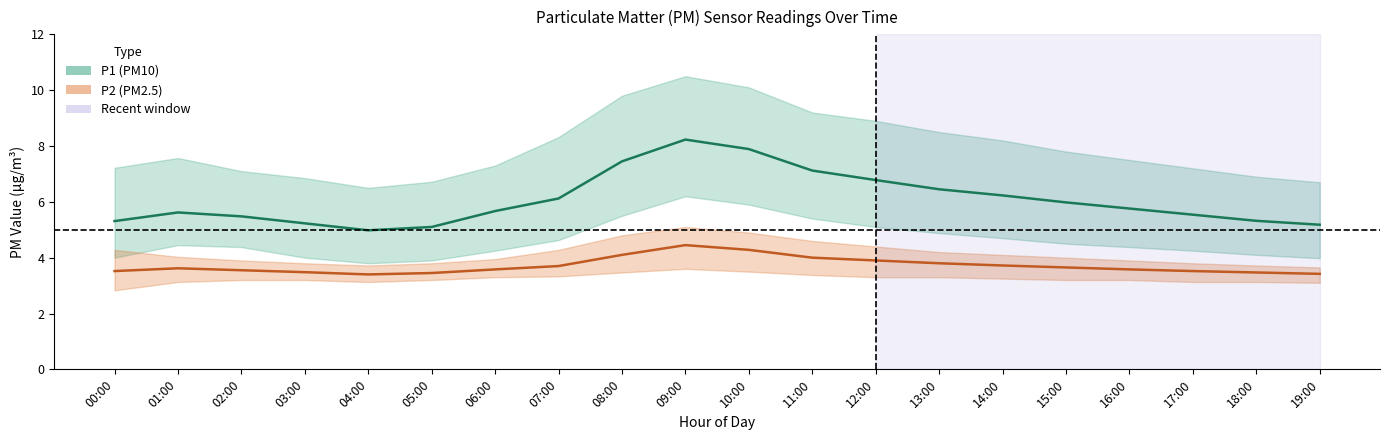

List the series in order of their overall mean, lowest first.

P2 (PM2.5), P1 (PM10)